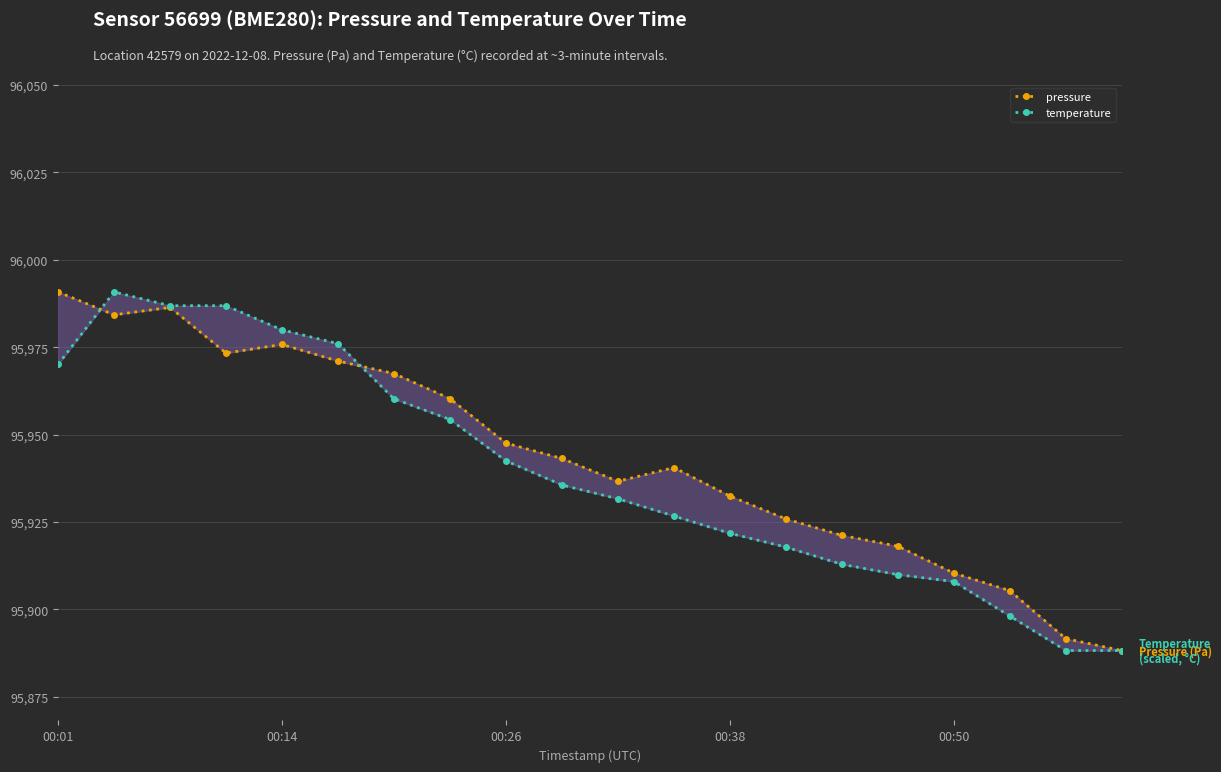

Which series has the largest total across all categories?

pressure